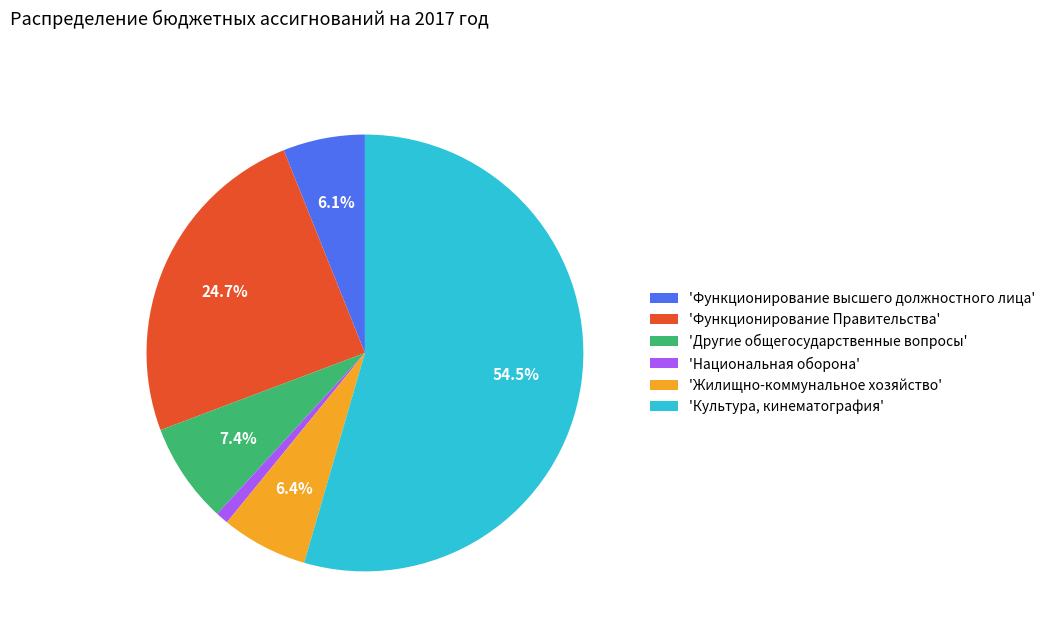

How much of the chart is everything except 'Жилищно-коммунальное хозяйство'?

93.6%